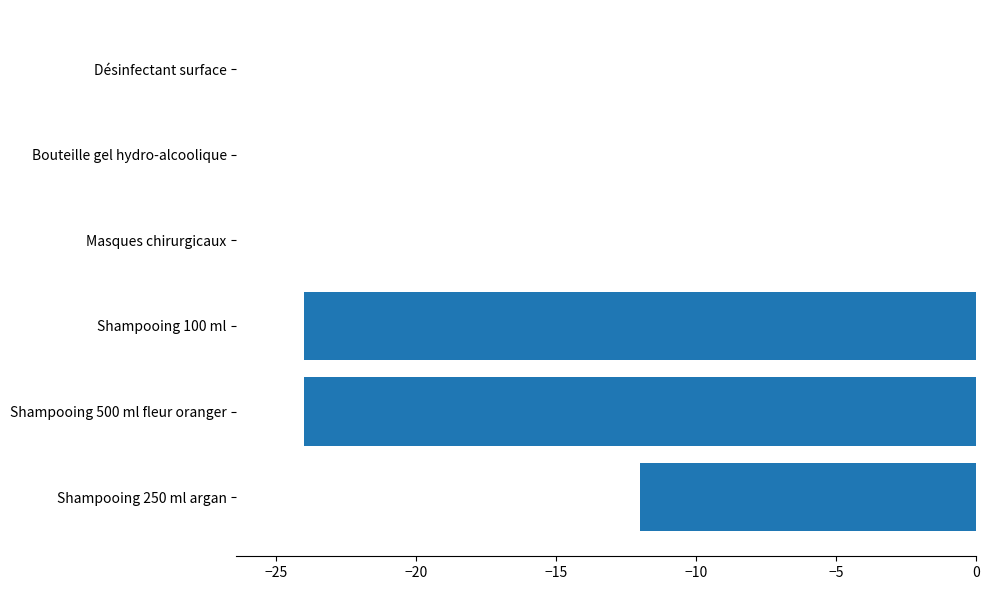

The value at Shampooing 100 ml is -13. True or false?

False